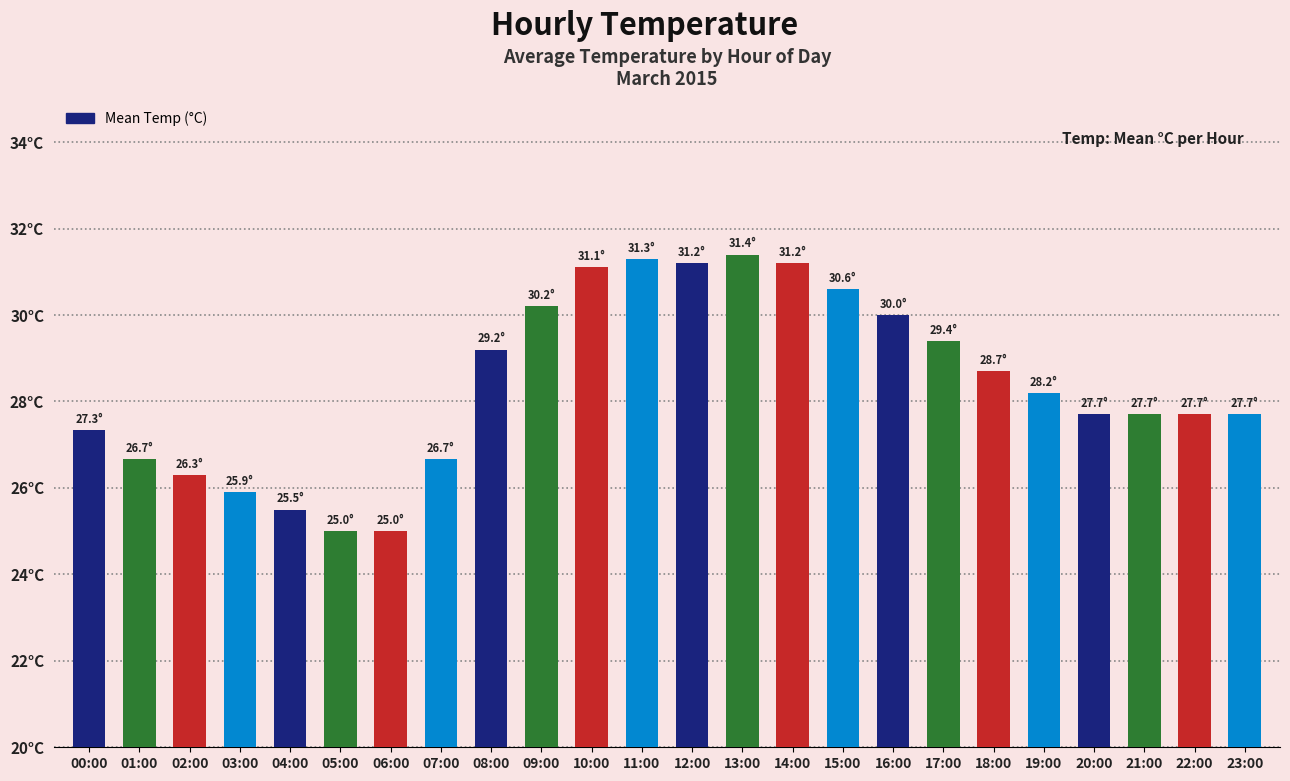

What is the label of the 12th bar from the left?

11:00